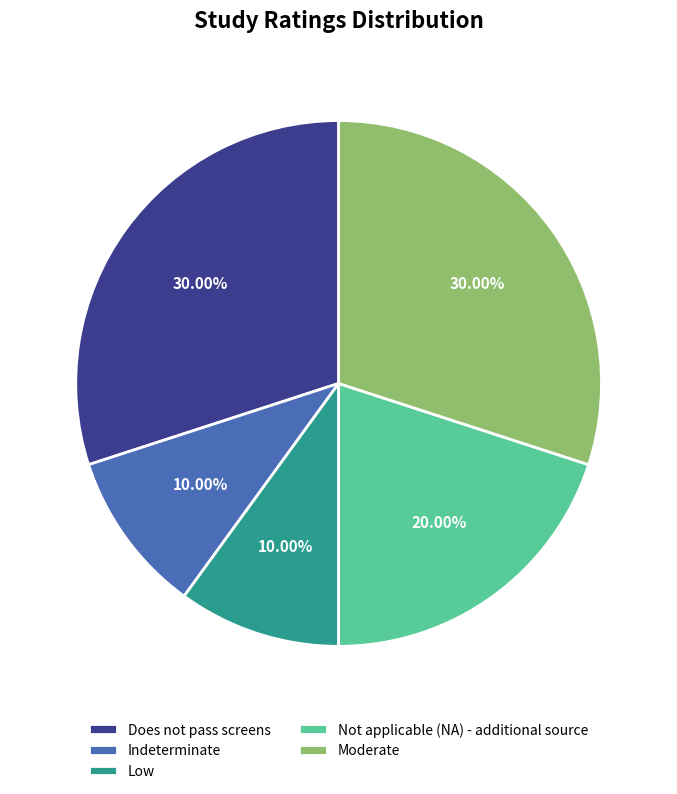

To the nearest percent, what is the difference between the Moderate and Not applicable (NA) - additional source slice percentages?

10%